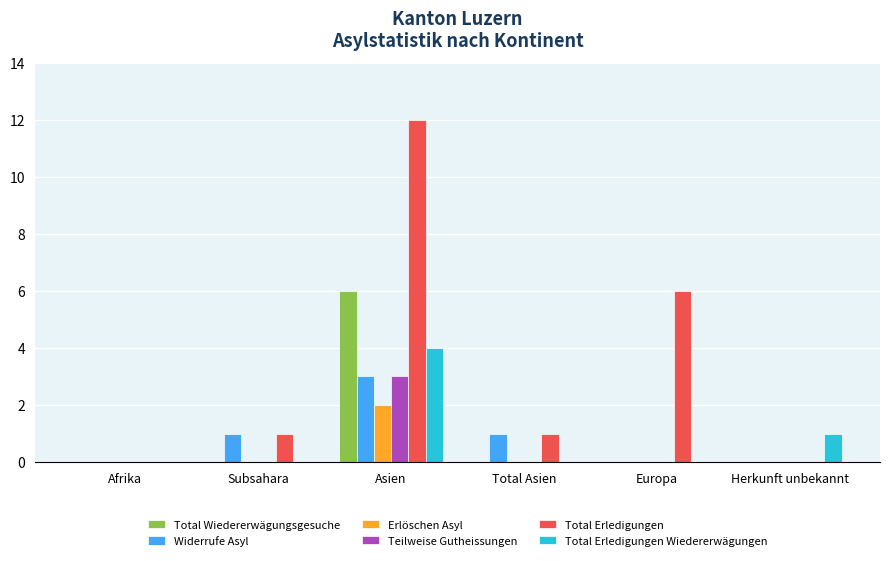

What is the greatest value displayed?

12